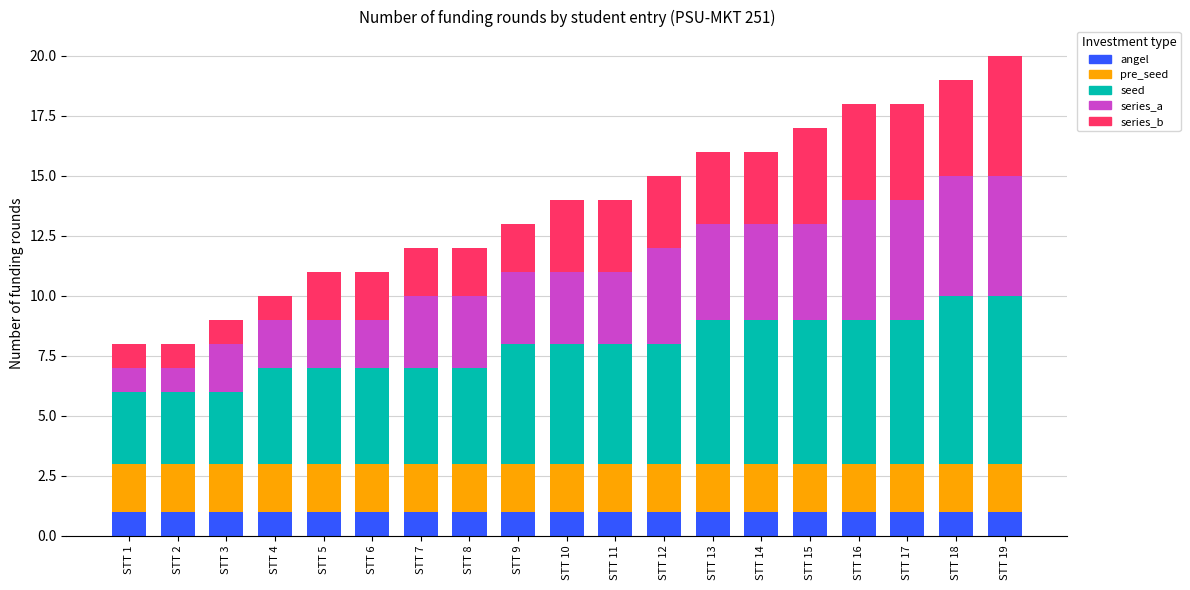

What is the total value across all series at STT 8?

12